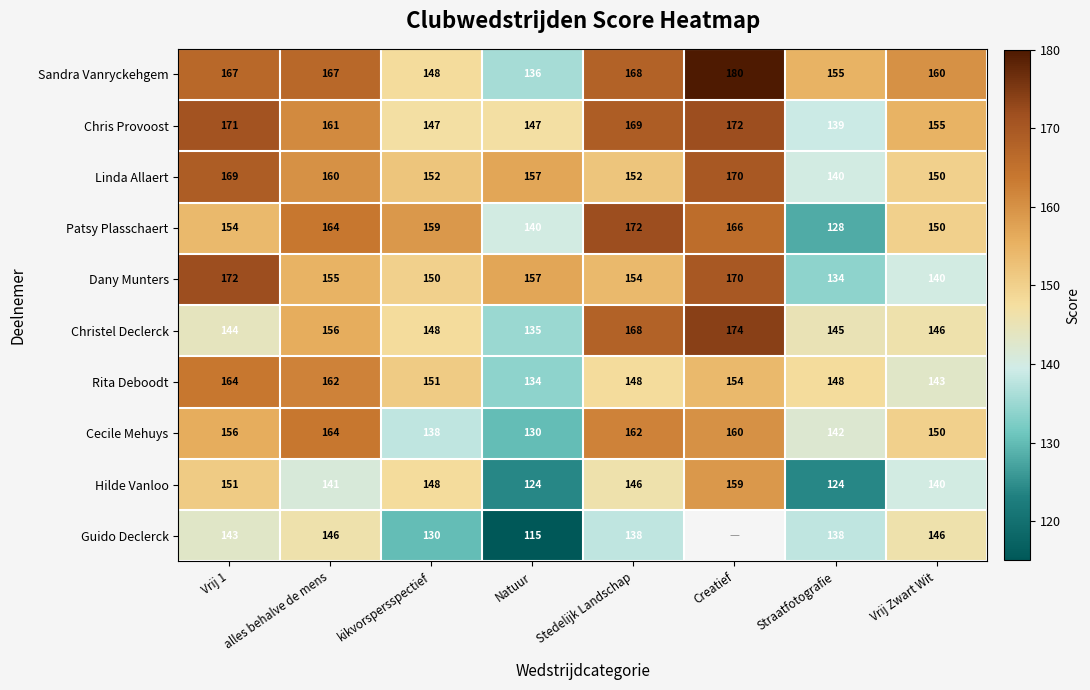

Which label corresponds to the largest value in the chart?

Creatief